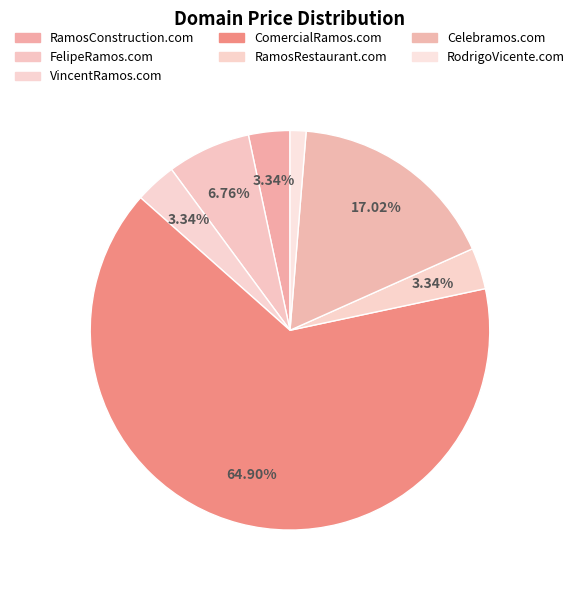

Is the sum of Celebramos.com and VincentRamos.com greater than half?

No